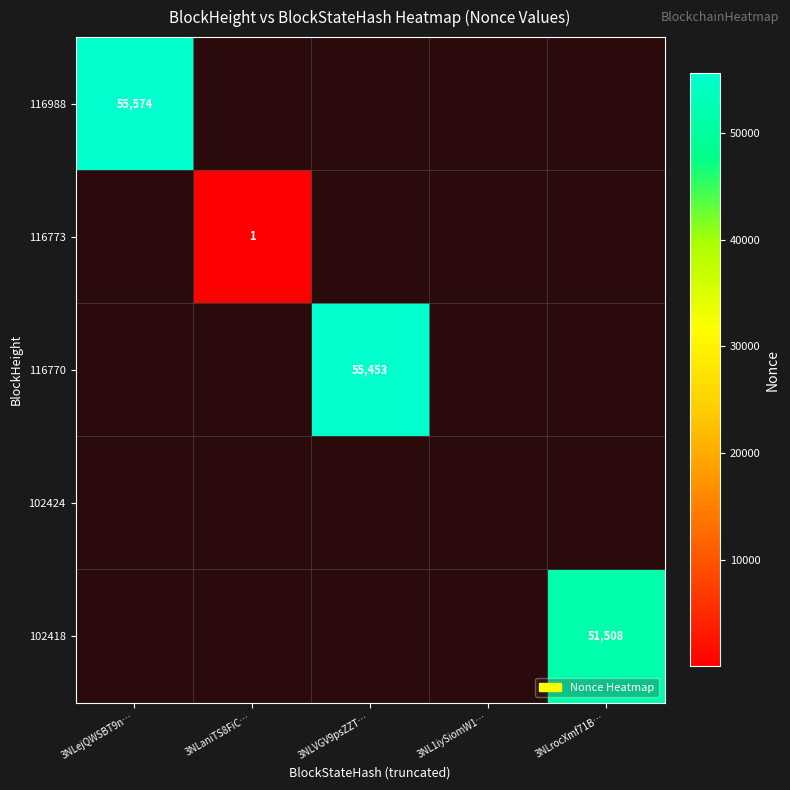

What is the minimum value shown in the chart?

1.0